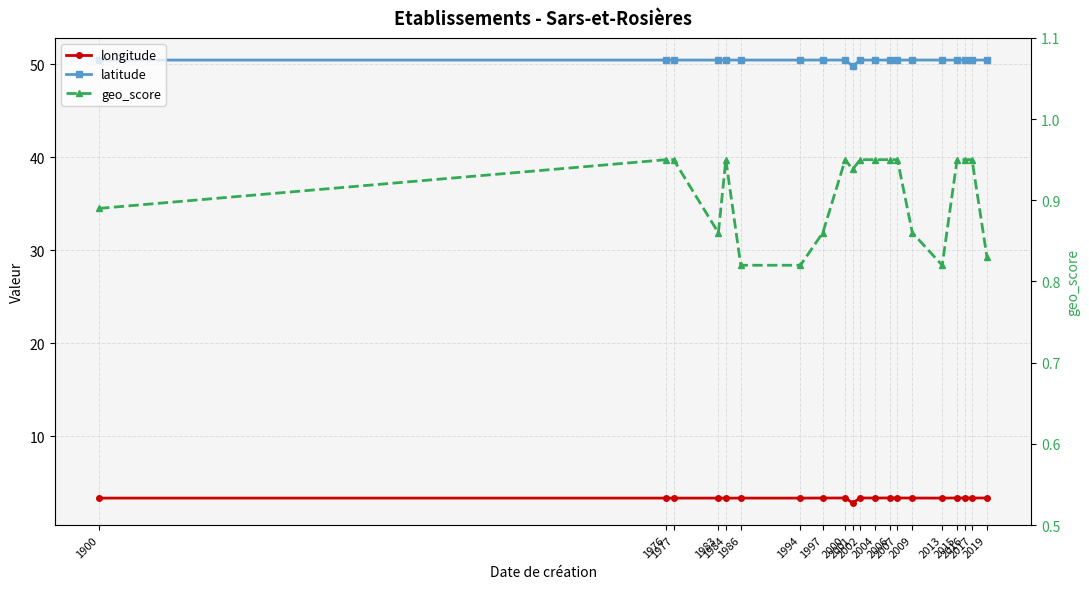

What is the difference between the maximum and minimum values in the geo_score series?

0.1